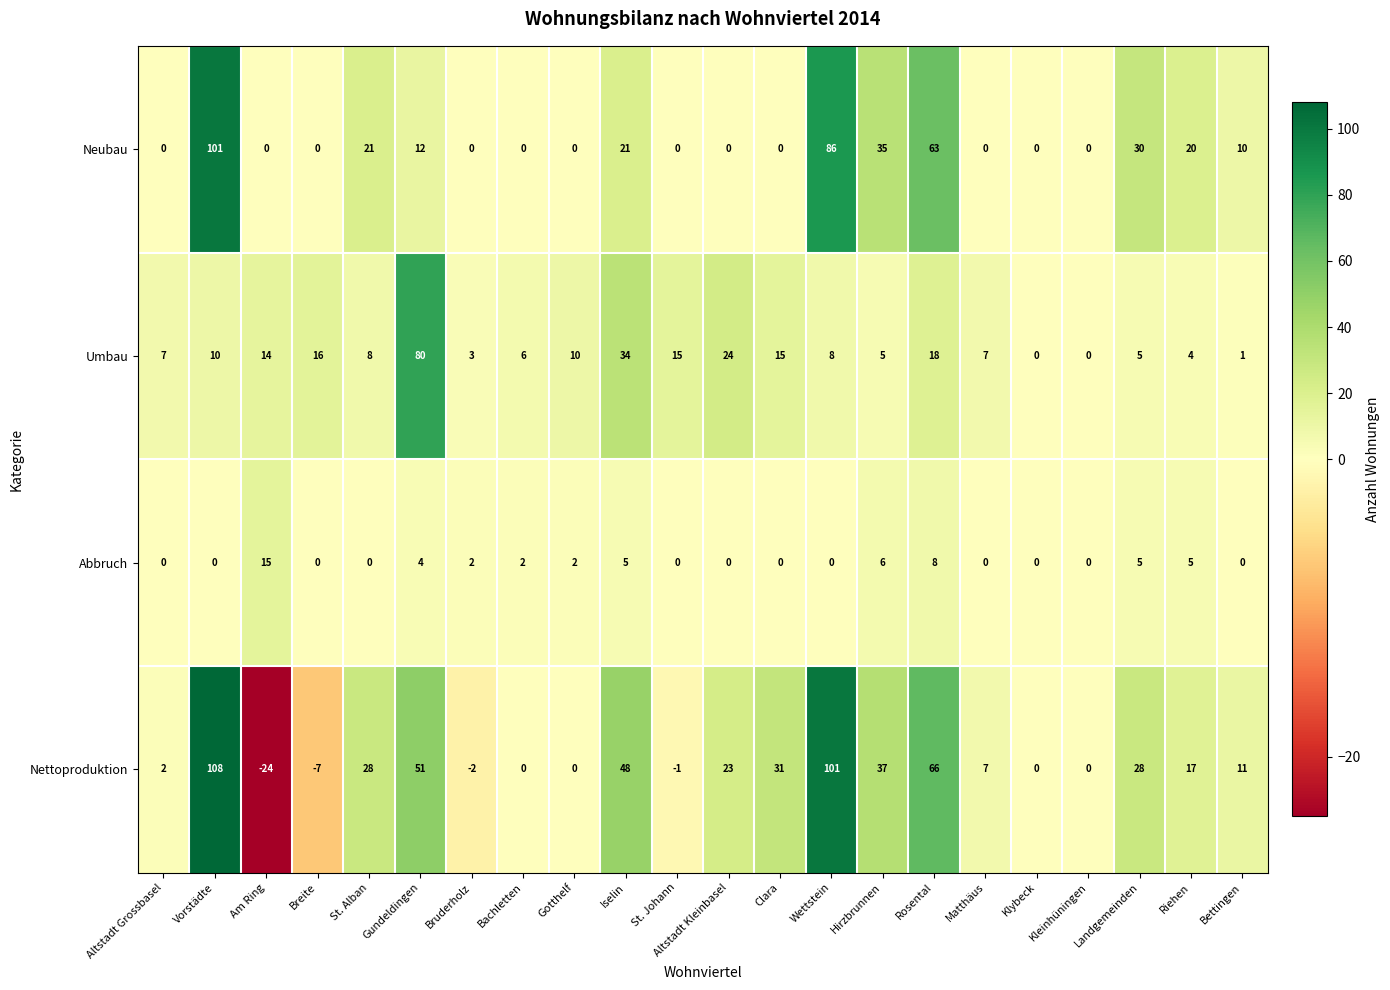

How many data points does each series have?

22